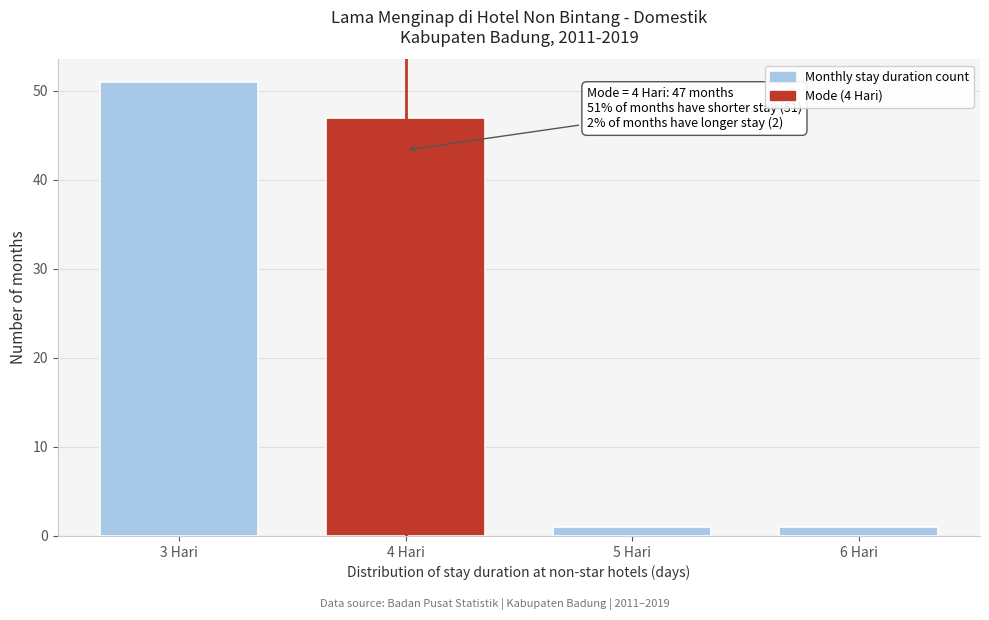

Reading left to right, list all the values displayed in this chart.

51	47	1	1